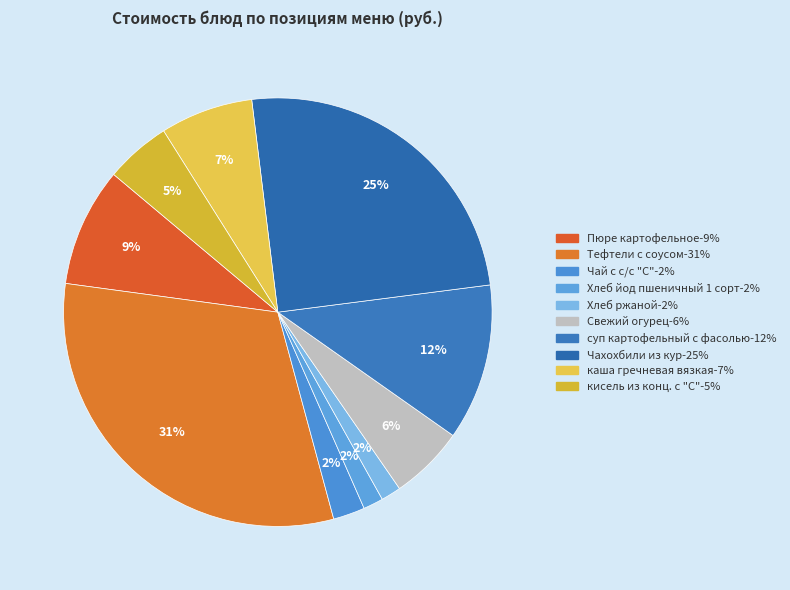

How many segments does this pie chart have?

10